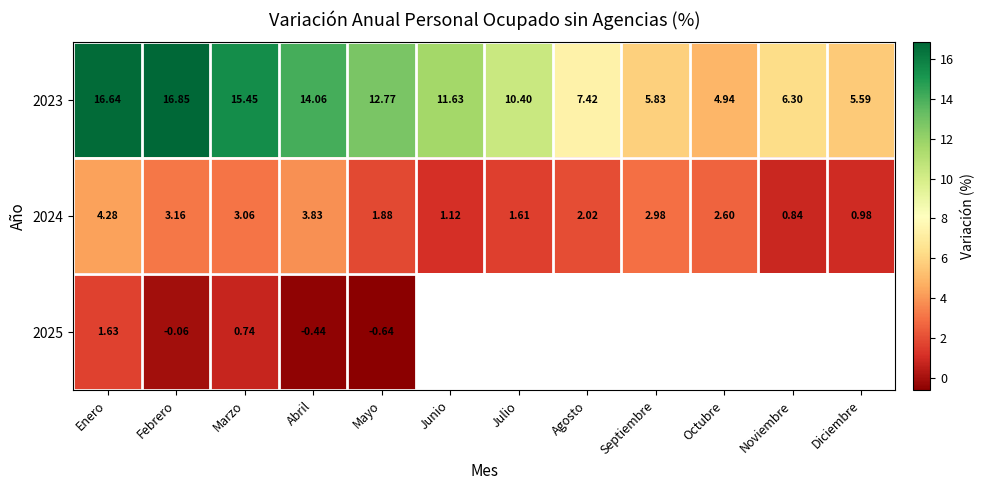

At which label does 2024 first exceed 2?

Enero